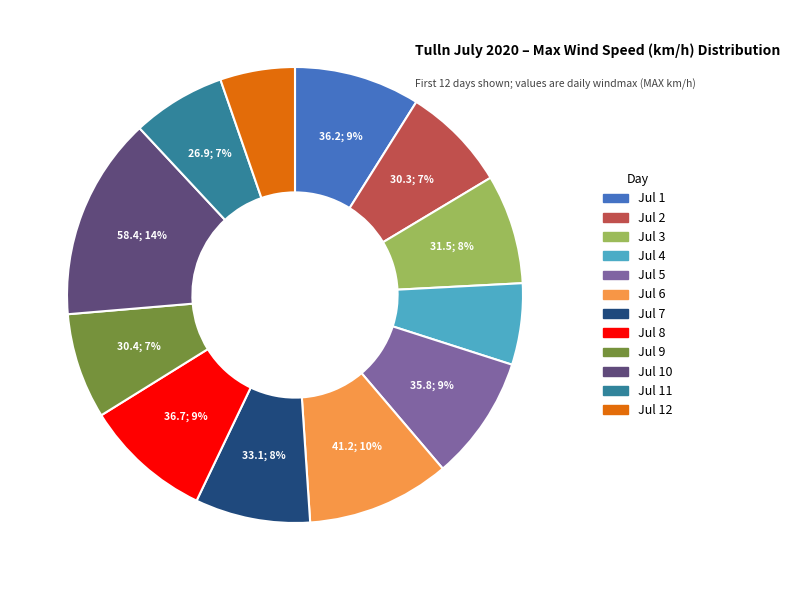

To the nearest percent, what is the difference between the largest and smallest slice percentages?

9%